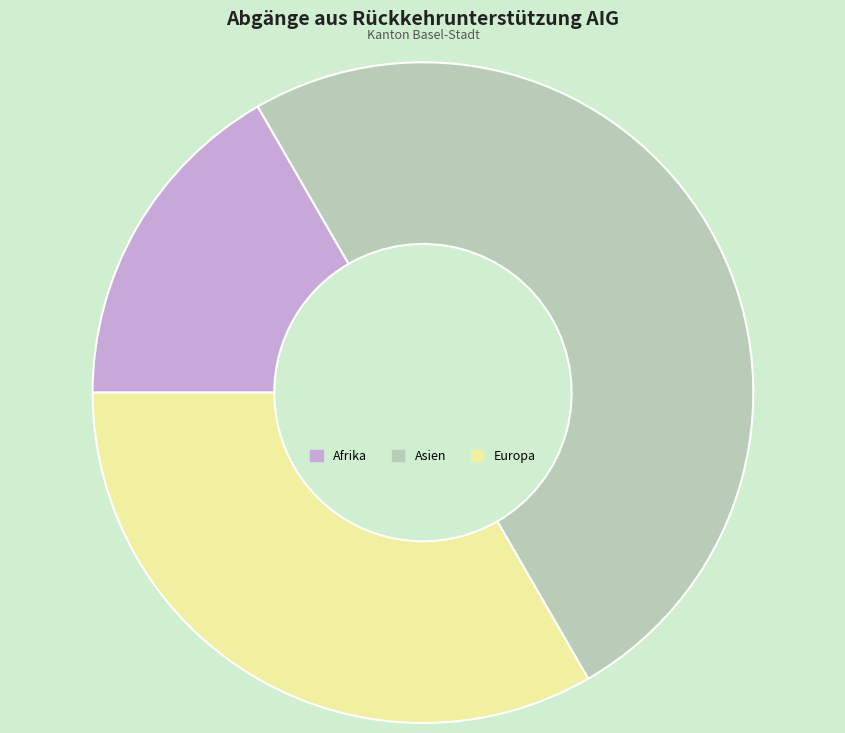

The Asien slice represents 50% of the pie. True or false?

True